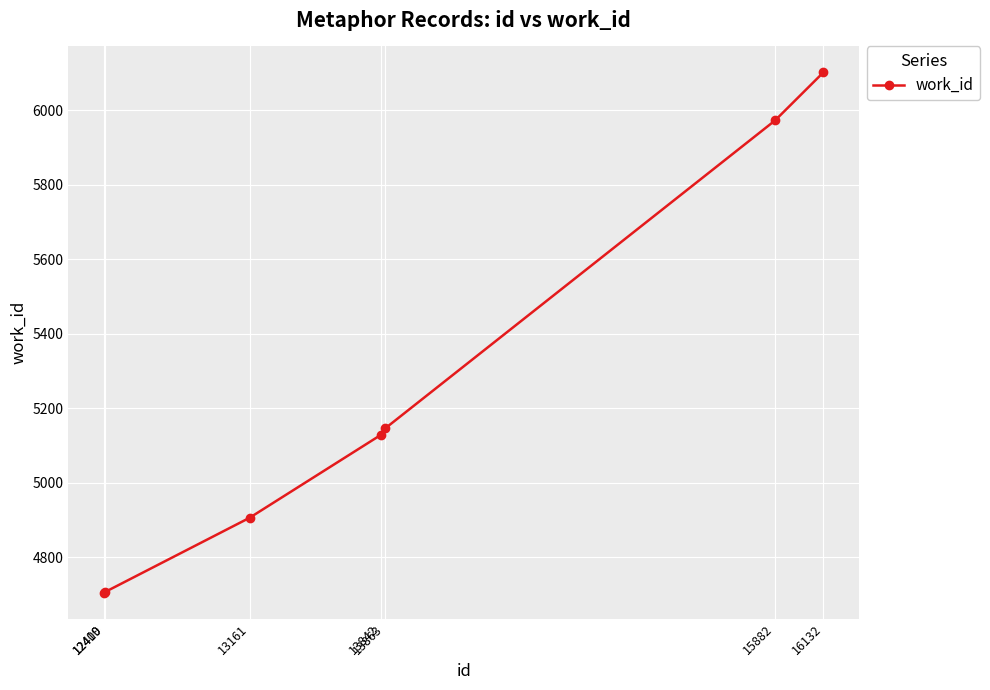

True or false: the data has more than 1 interior local peaks.

False